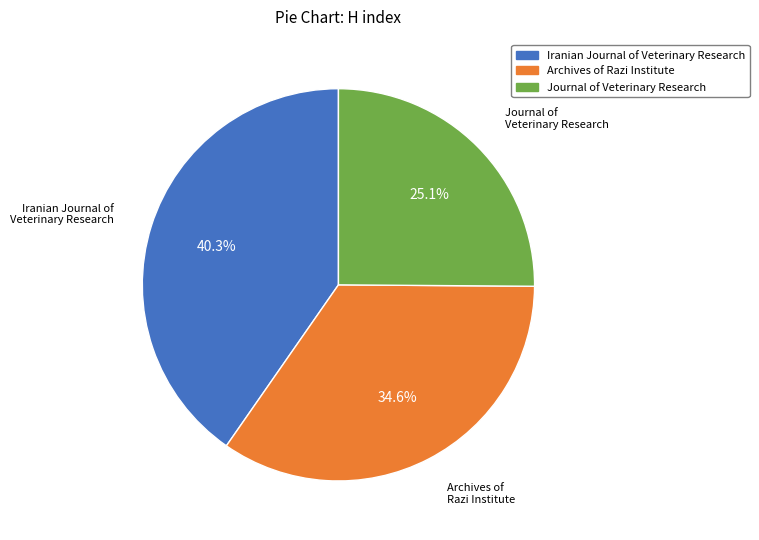

Is it true that Iranian Journal of Veterinary Research is 40% of the pie?

True